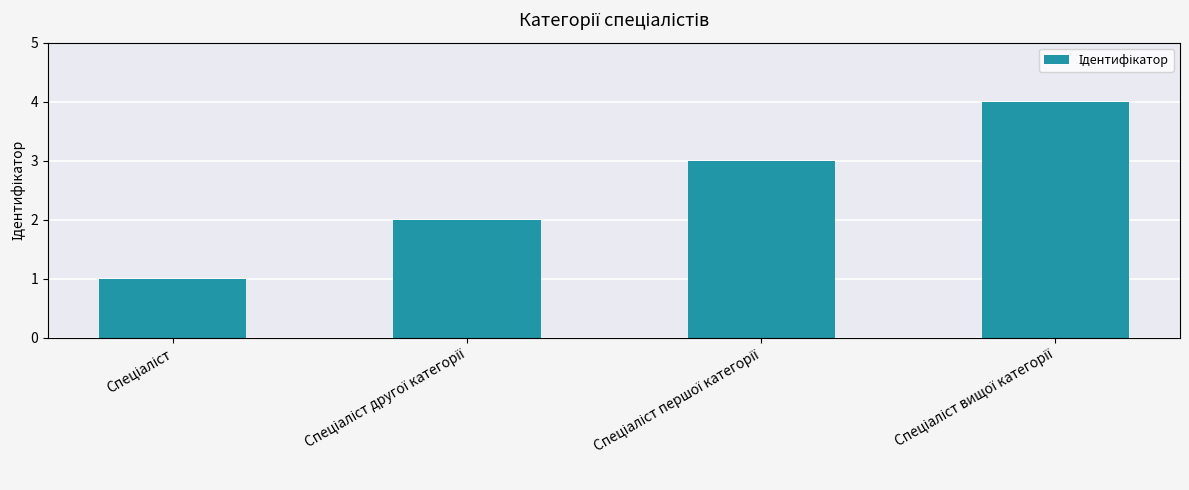

What is the maximum value shown in the chart?

4